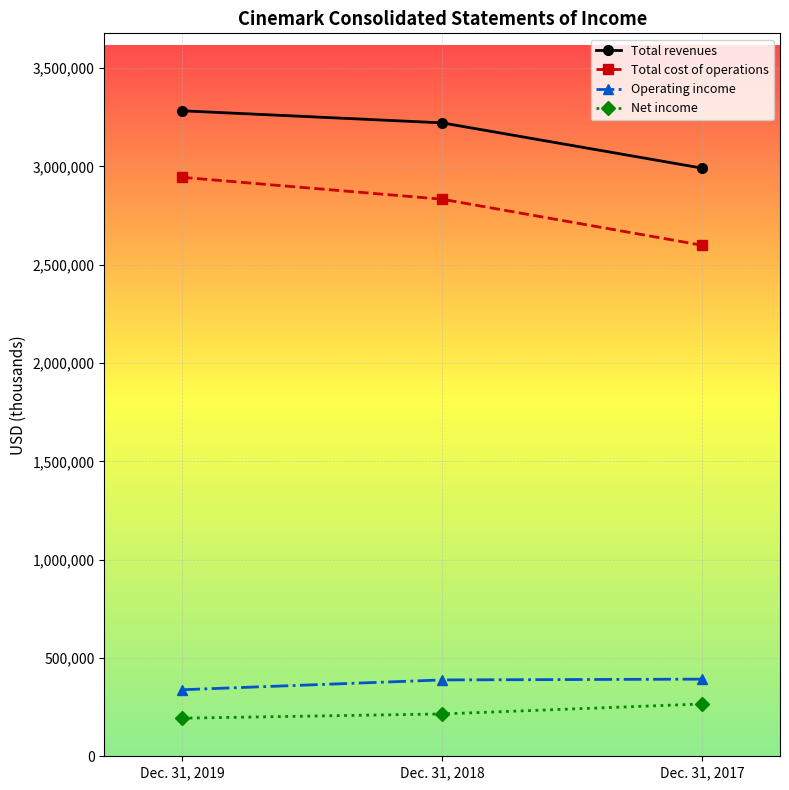

Does the chart have visible grid lines?

Yes